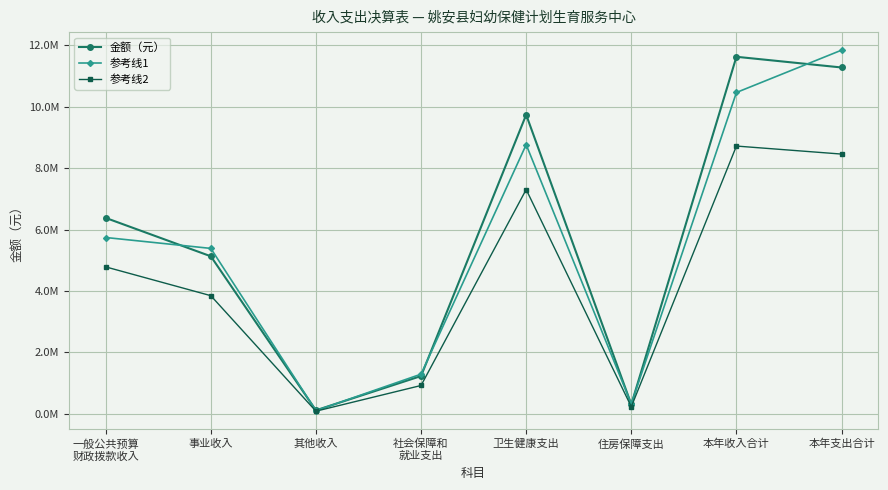

The 金额（元） series shows 2865181.3 at 事业收入. True or false?

False